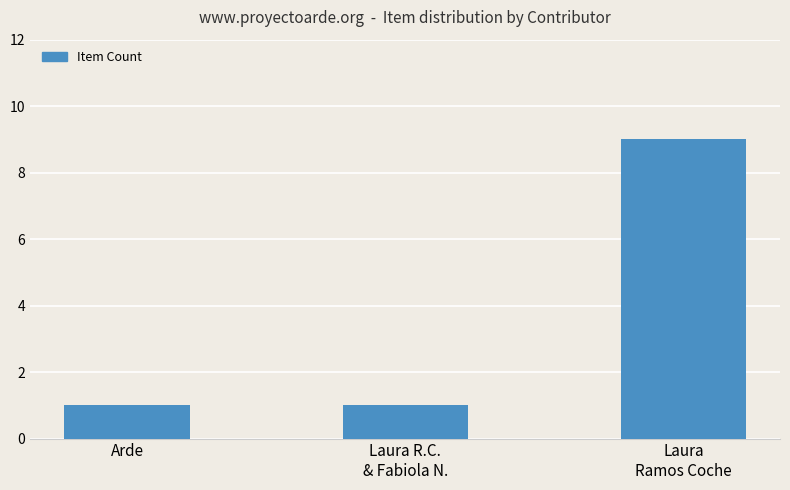

What is the value of the 2nd bar from the left?

1